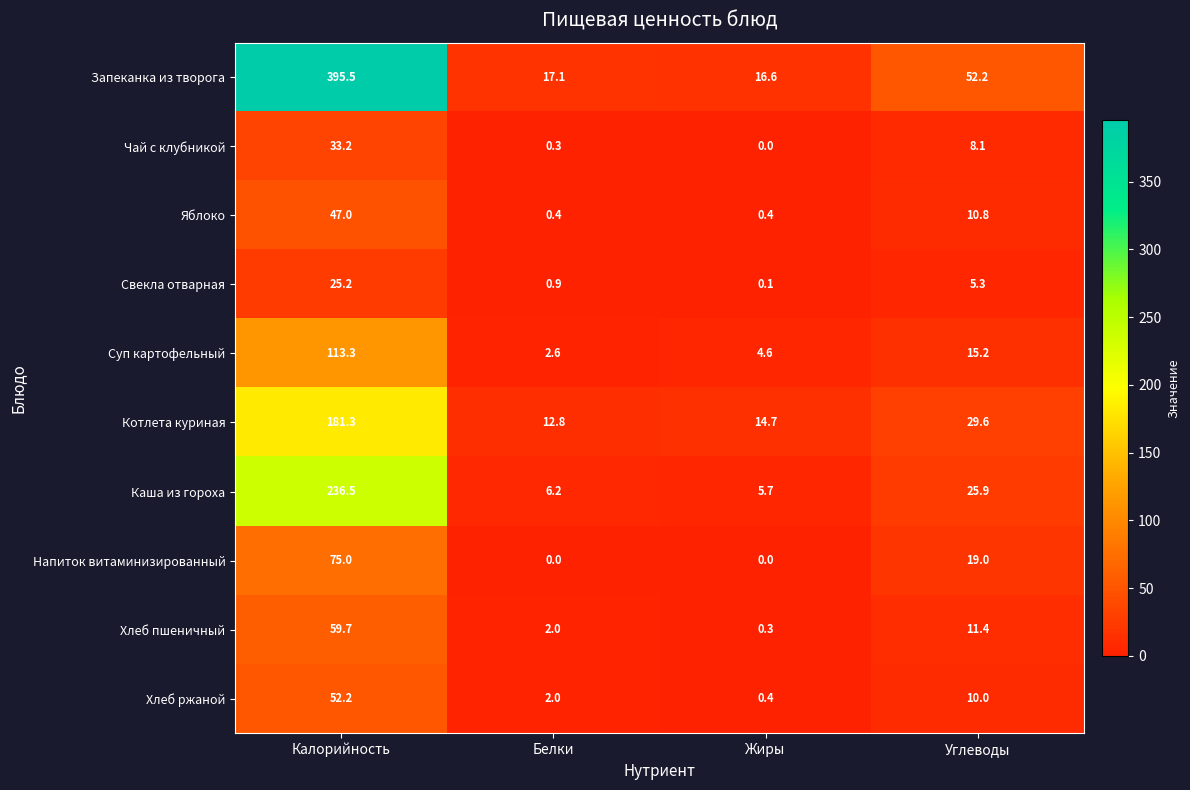

What is the difference between the second highest and second lowest values in the Яблоко series?

10.4